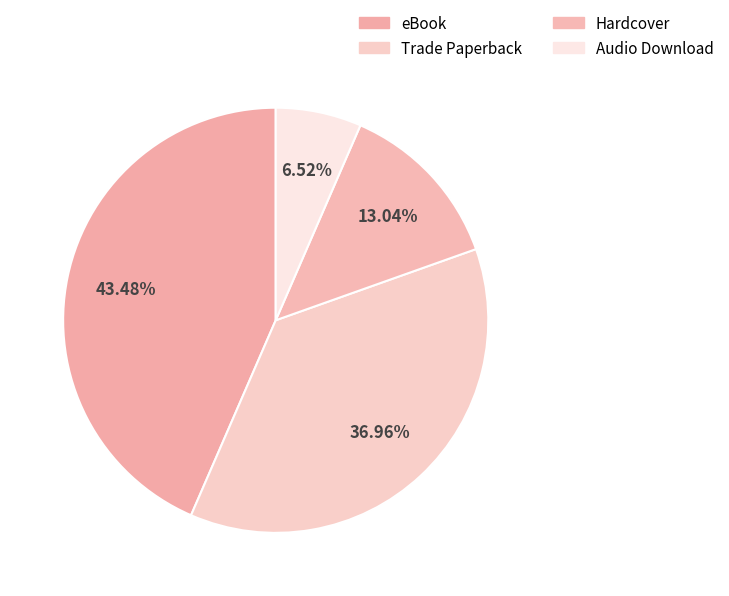

What percentage do Hardcover and Audio Download together represent?

19.6%